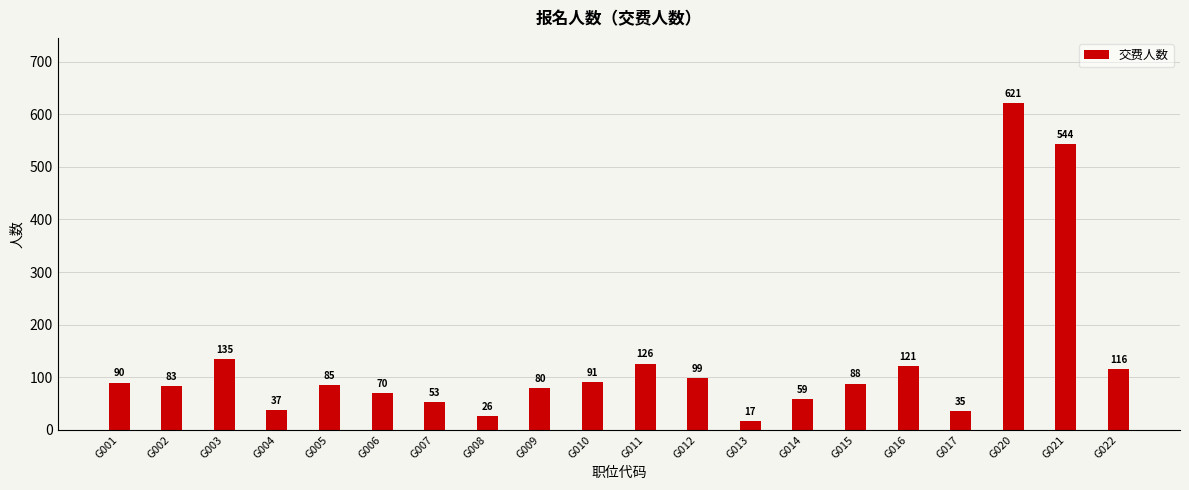

Reading right to left, list all the values displayed in this chart.

G022=116	G021=544	G020=621	G017=35	G016=121	G015=88	G014=59	G013=17	G012=99	G011=126	G010=91	G009=80	G008=26	G007=53	G006=70	G005=85	G004=37	G003=135	G002=83	G001=90